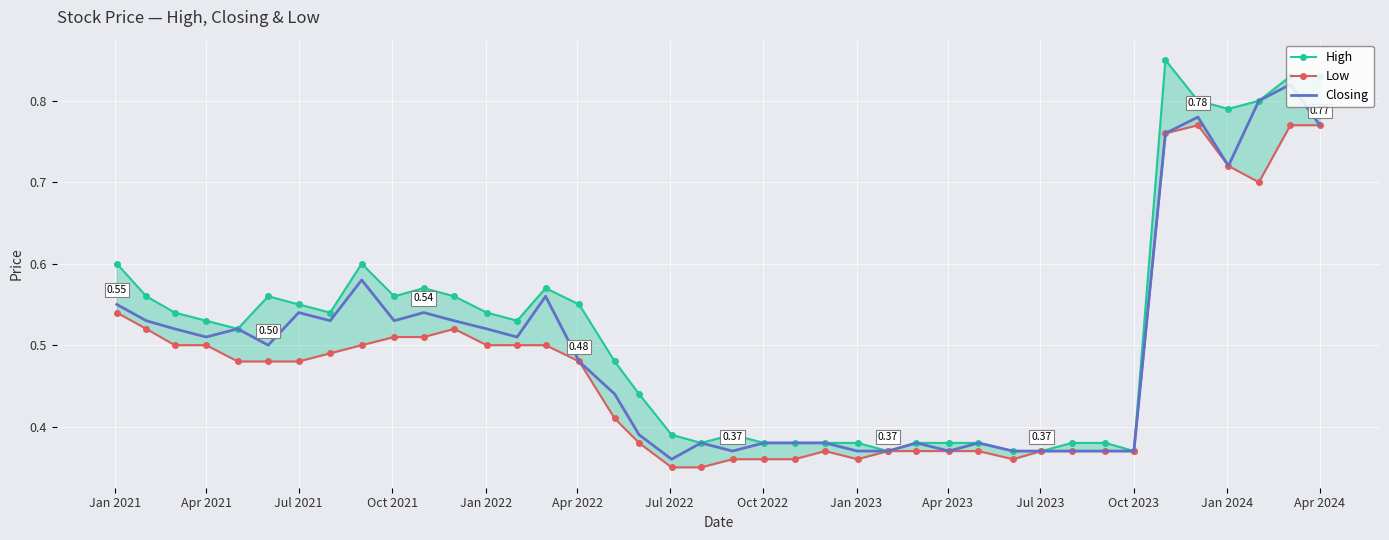

Which series has the largest total across all categories?

High